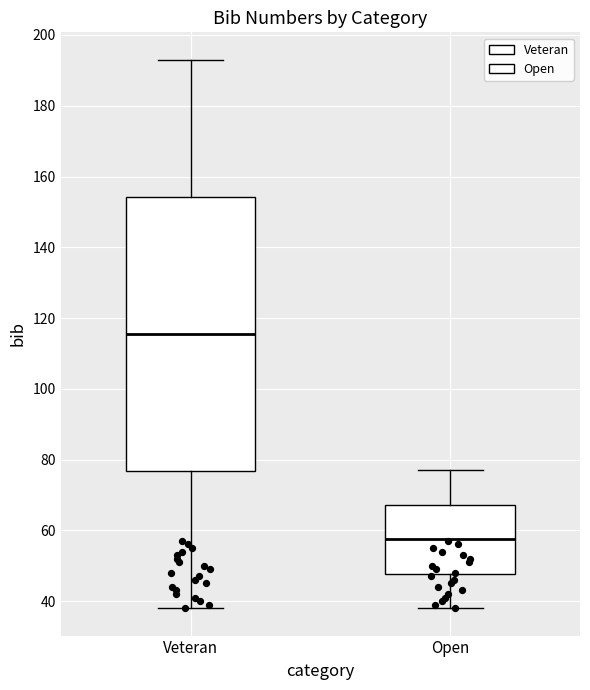

Reading left to right, read every box against the y-axis: the position of its median line, the range the box covers, and the ends of its whiskers. The values are not printed on the chart, so give them approximately, as read against the axis.

Veteran: median 116, box 76 to 154, whiskers 38 to 194
Open: median 58, box 48 to 68, whiskers 38 to 78